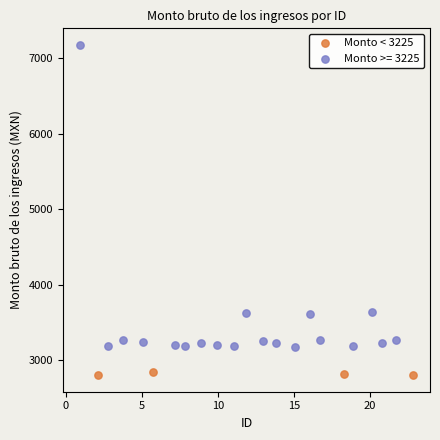

Which series contains the lowest Y value?

Monto < 3225